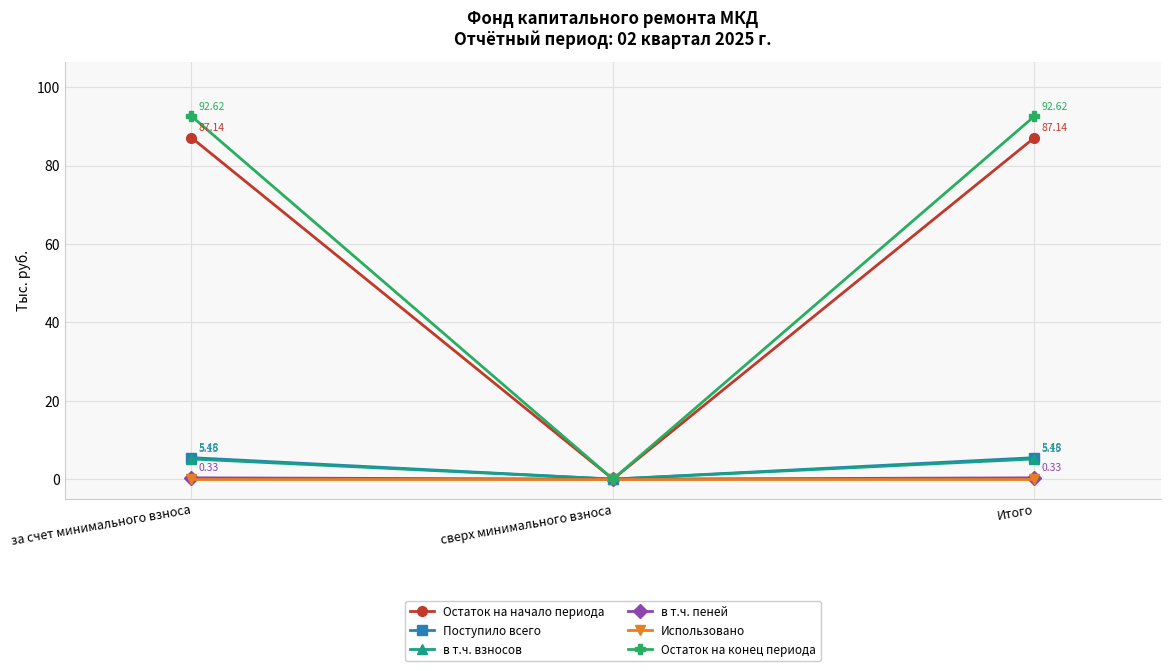

At how many categories does at least one series exceed 38?

2